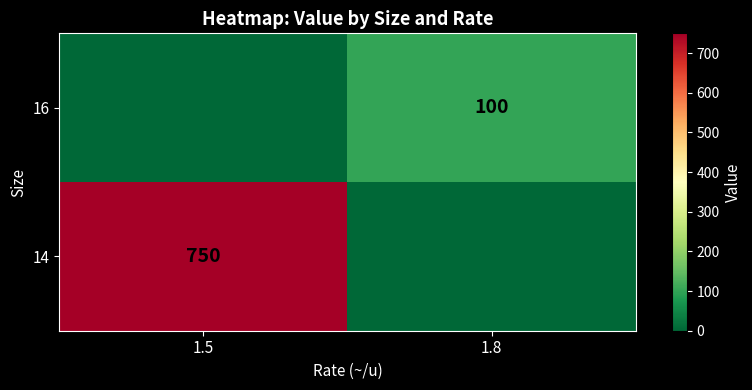

The value of 14 at 1.5 is 750. True or false?

True